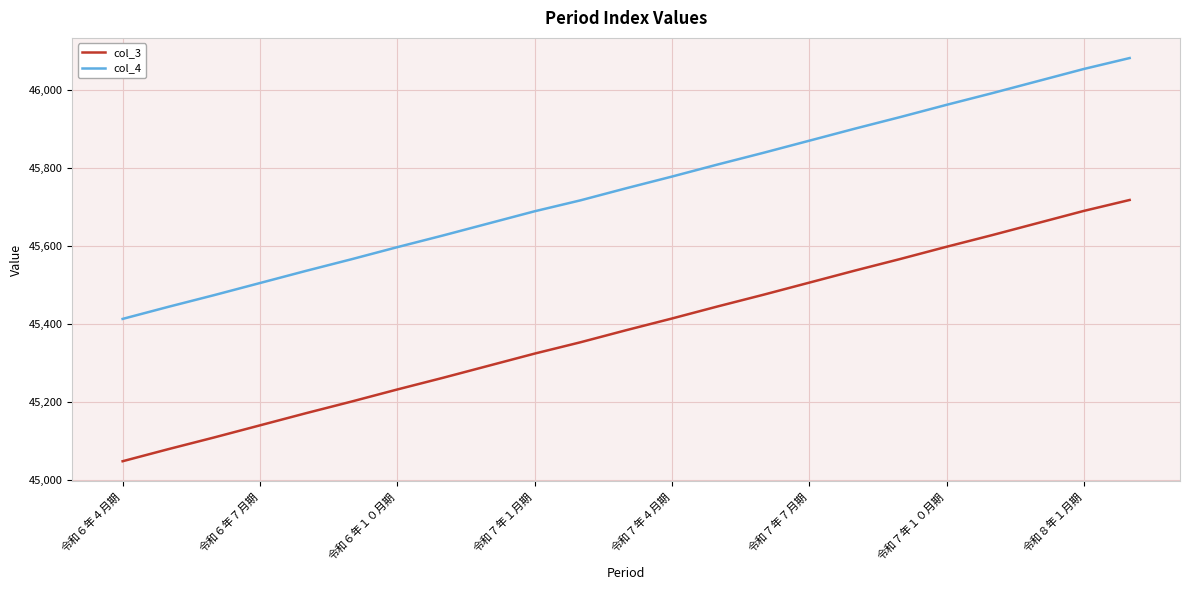

List the series in order of their overall mean, lowest first.

col_3, col_4